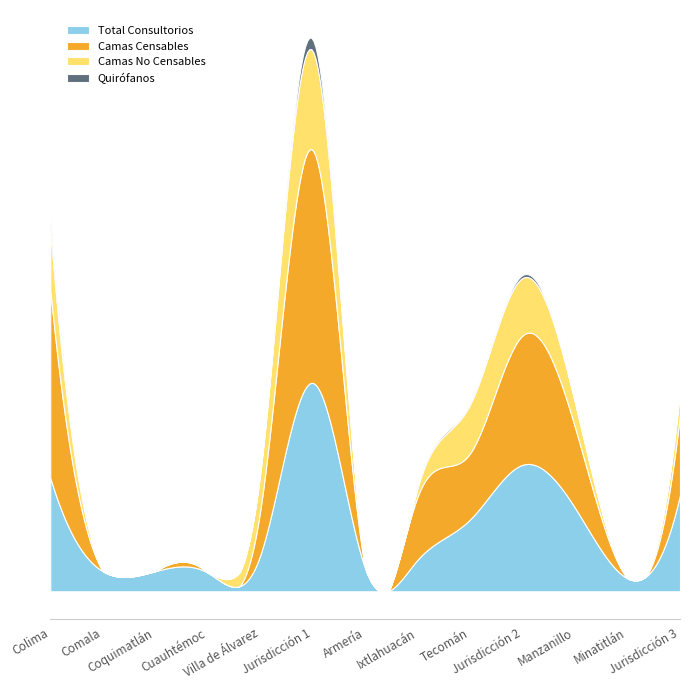

True or false: Quirófanos and Total Consultorios intersect in this chart.

False